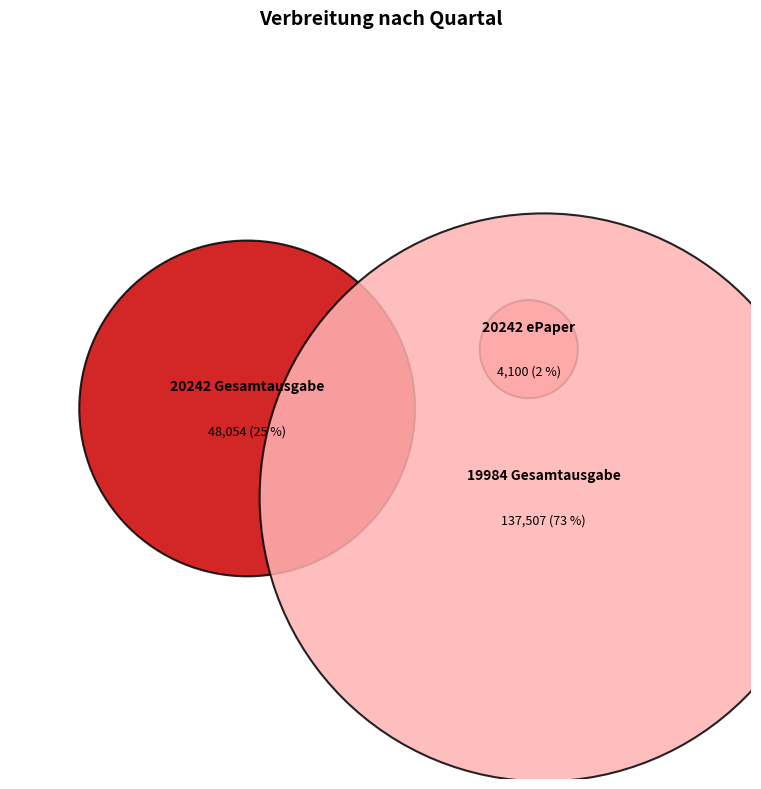

Rank the categories by value from highest to lowest.

19984 Gesamtausgabe, 20242 Gesamtausgabe, 20242 ePaper